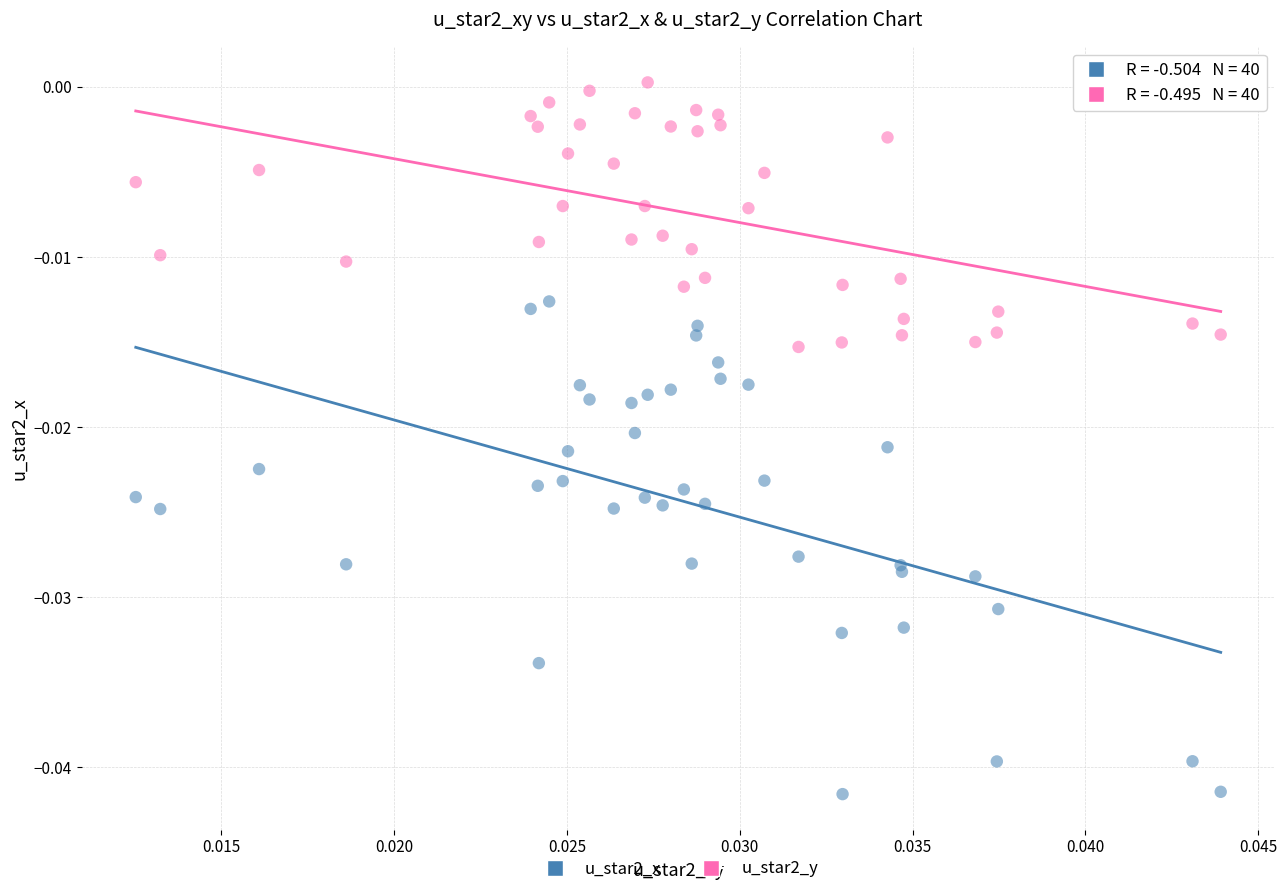

Which series reaches the minimum Y coordinate?

u_star2_x